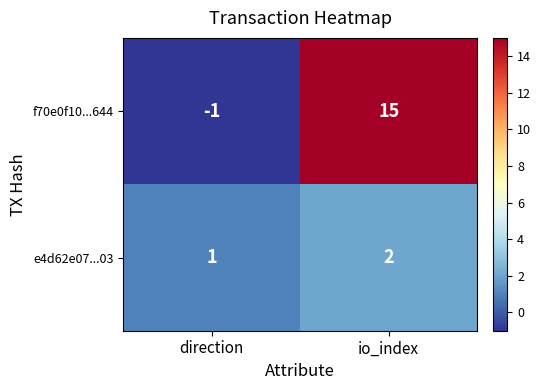

Which category has the highest value across all series?

io_index